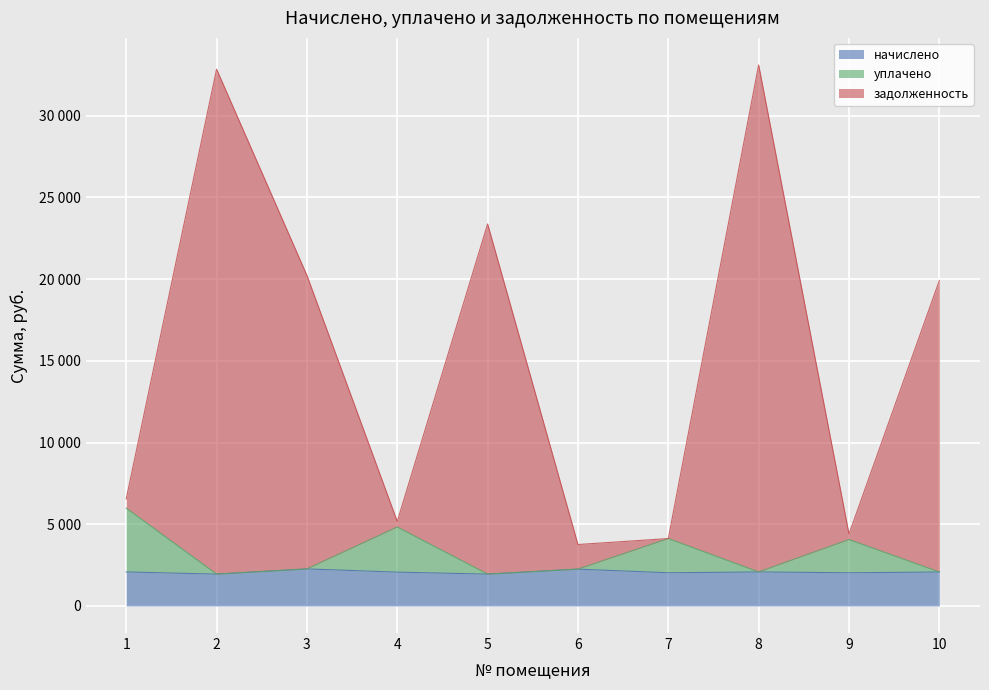

Between 4 and 8, which series saw the biggest shift?

задолженность